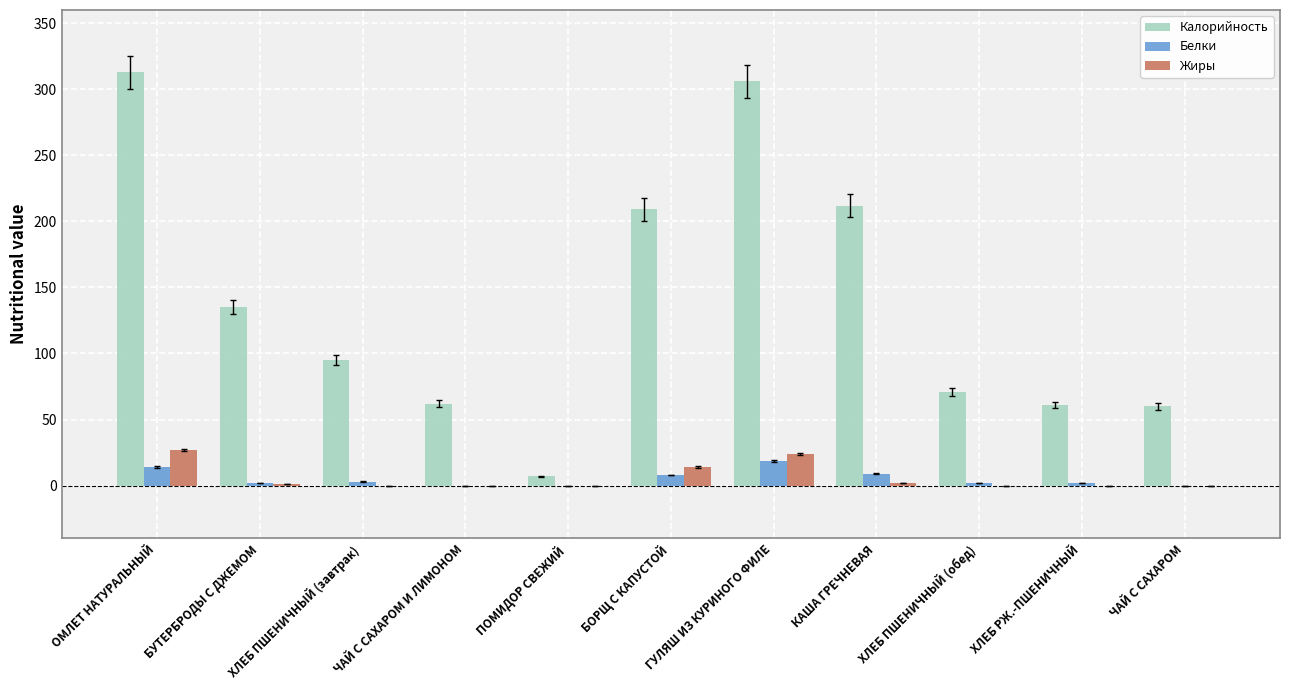

The value of Жиры at ХЛЕБ ПШЕНИЧНЫЙ (обед) is 16. True or false?

False